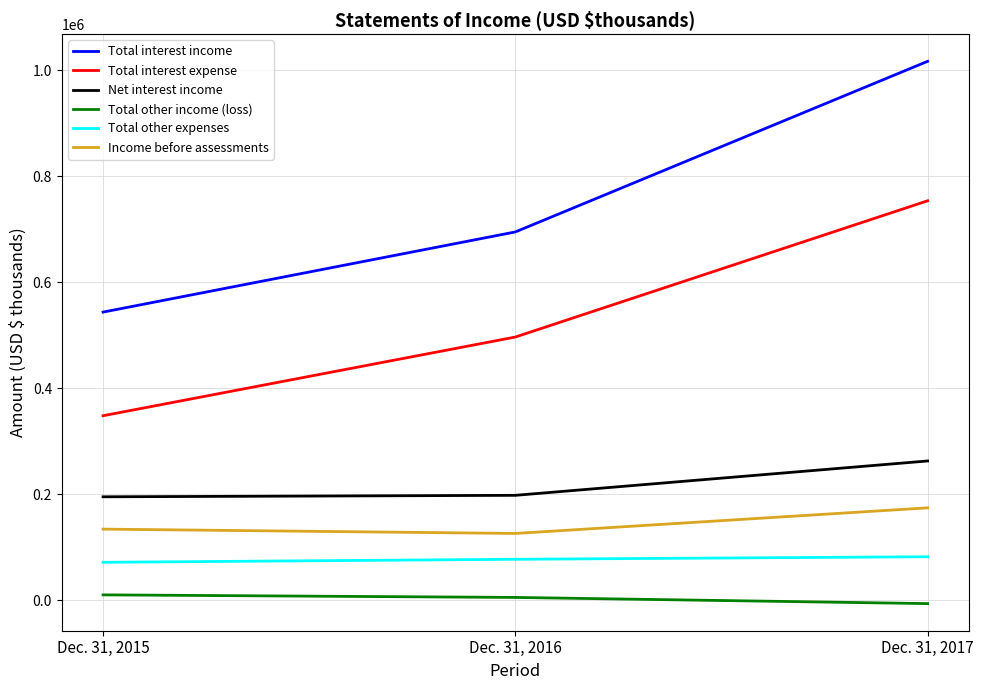

What is the greatest value displayed?

1016636